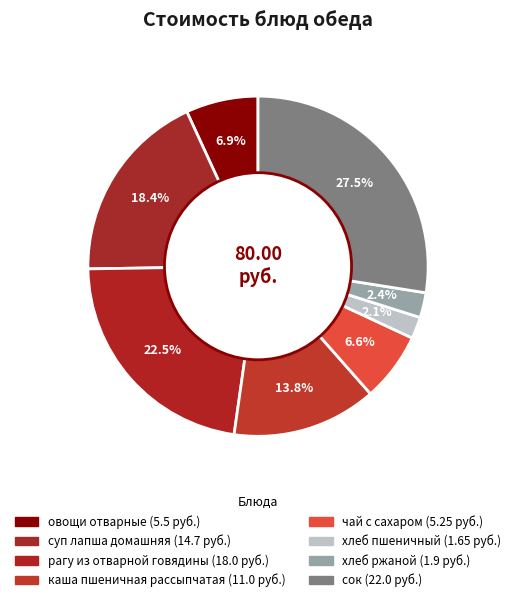

Is there a majority slice in this chart?

No